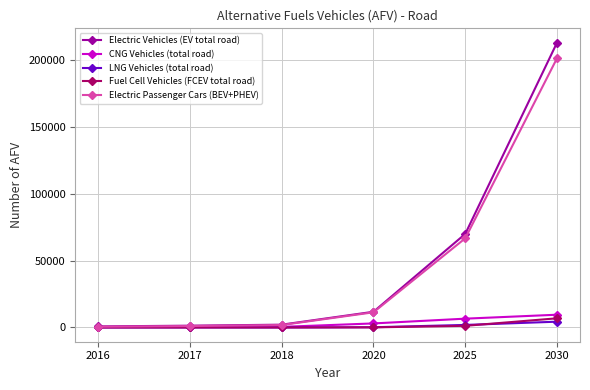

What is the average value of the Electric Vehicles (EV total road) series?

49834